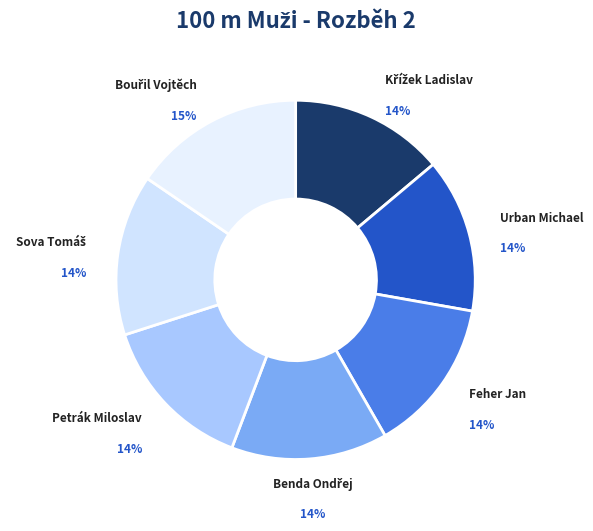

True or false: Feher Jan accounts for 14% of the total.

True